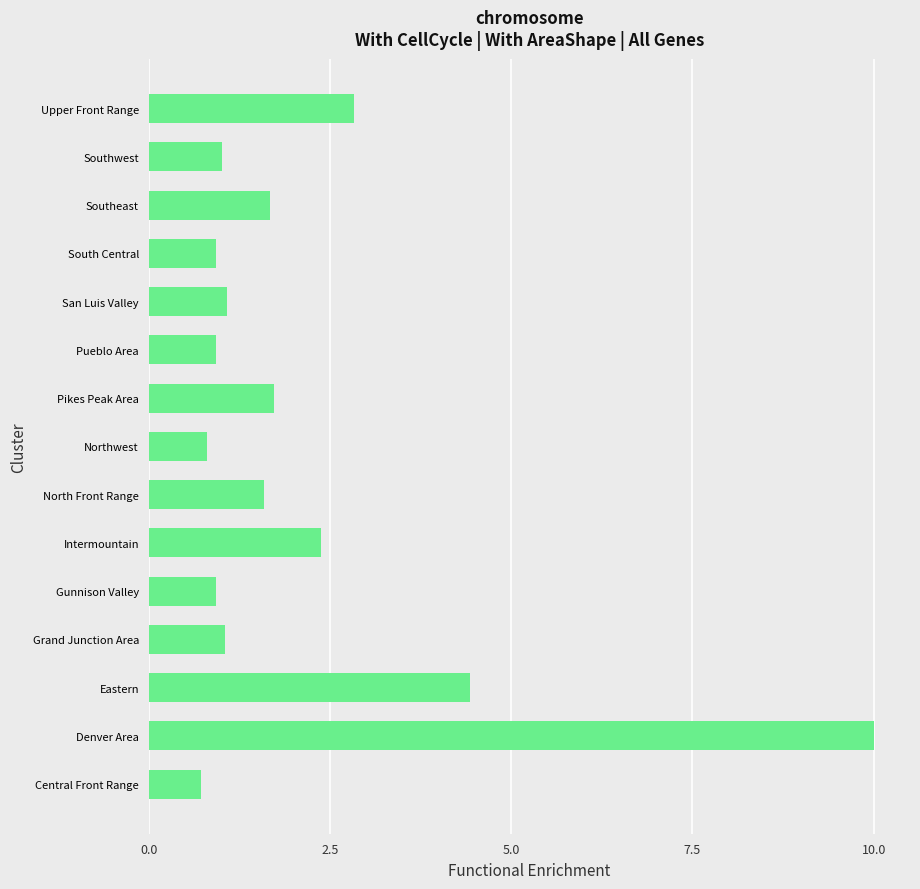

How many distinct data groups are displayed?

1